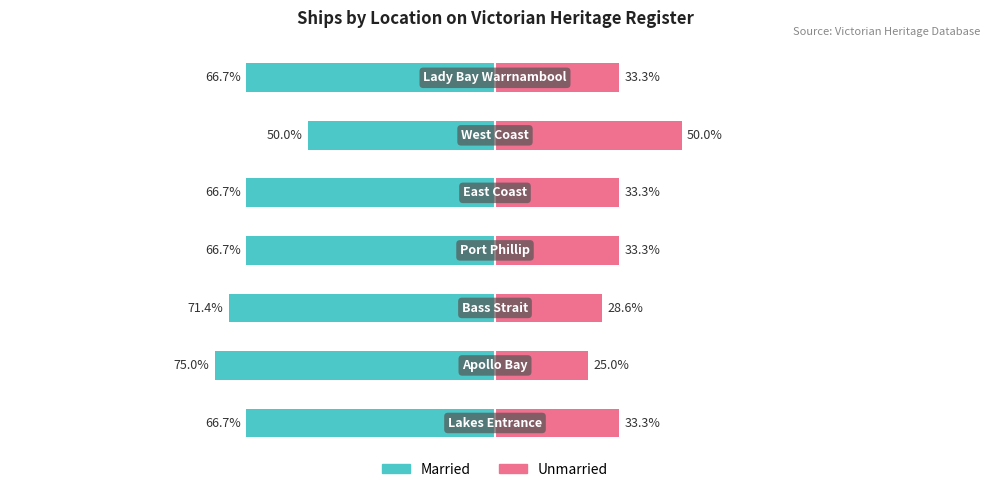

At 2, list the series in order from smallest to largest.

Married, Unmarried